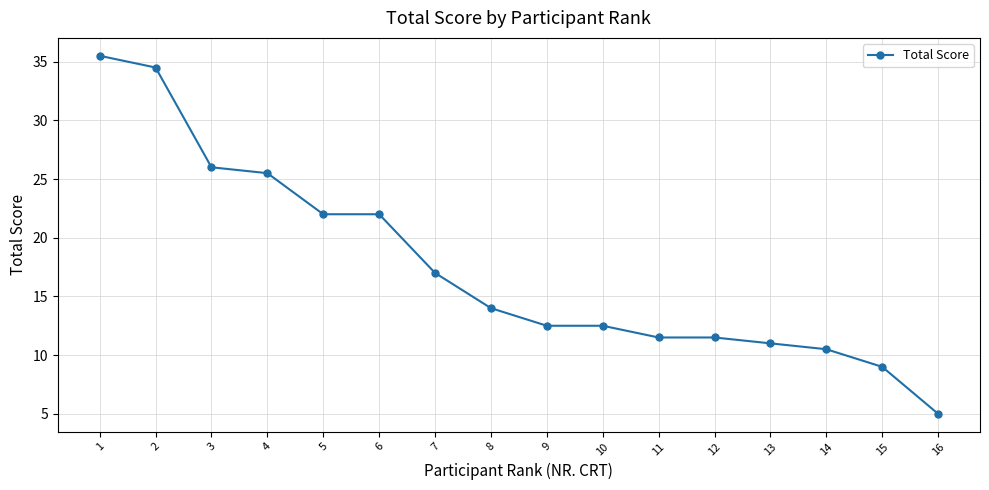

At which category does the chart reach its peak across all series?

1